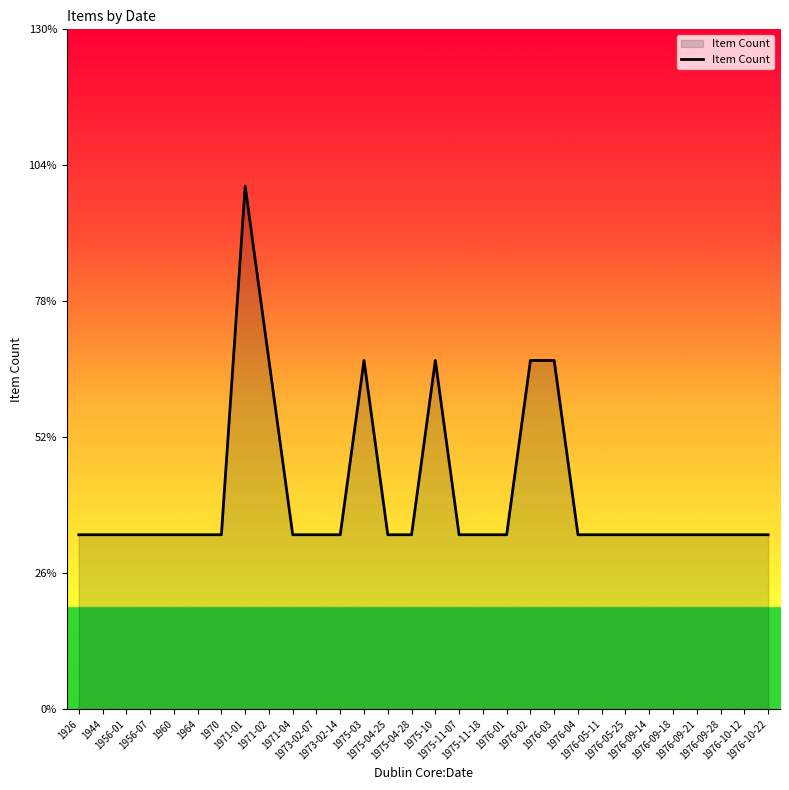

What is the ratio of the value at 1926 to the value at 1976-10-22?

1.0